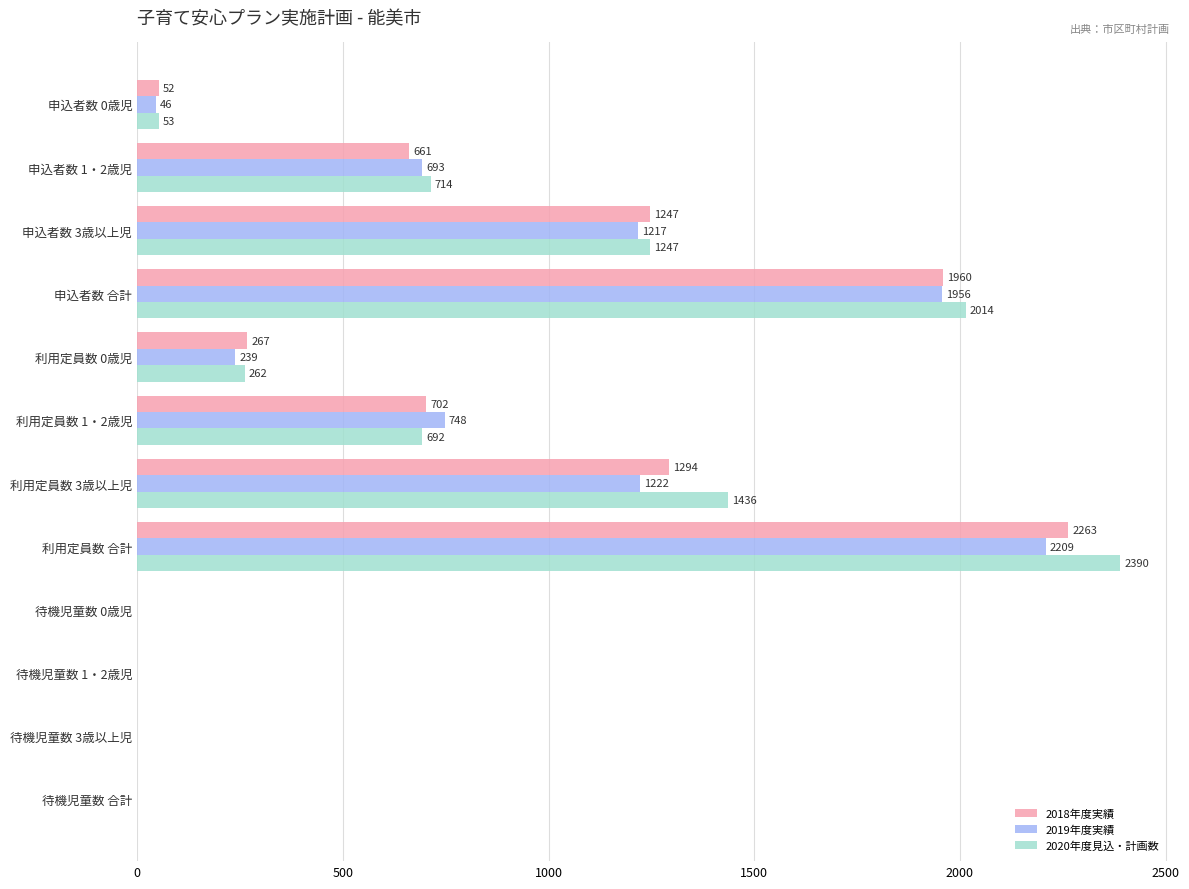

Between 申込者数 合計 and 待機児童数 合計, which series saw the biggest shift?

2020年度見込・計画数